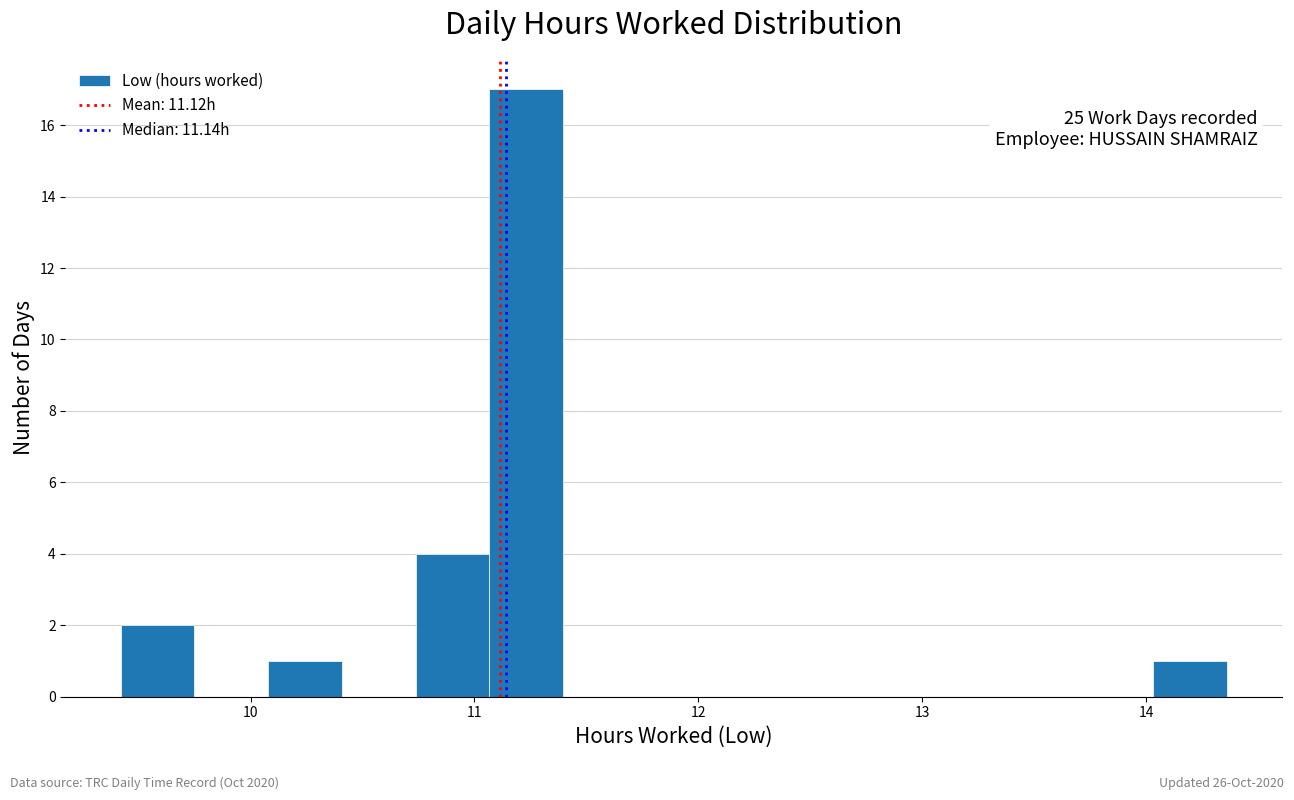

Around what value on the x-axis is the tallest bar? Give the approximate position of its centre, as read against the axis.

11.2